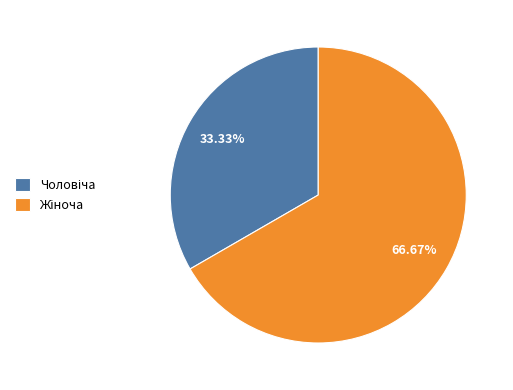

Is there a majority slice in this chart?

Yes